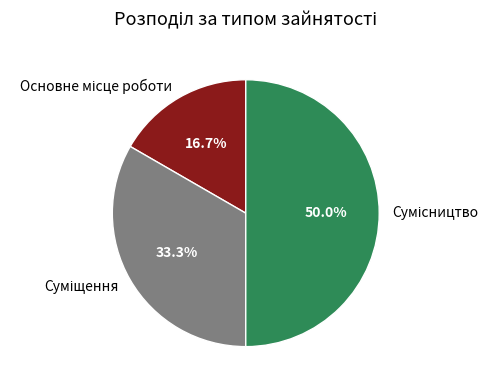

The Суміщення slice represents 33% of the pie. True or false?

True